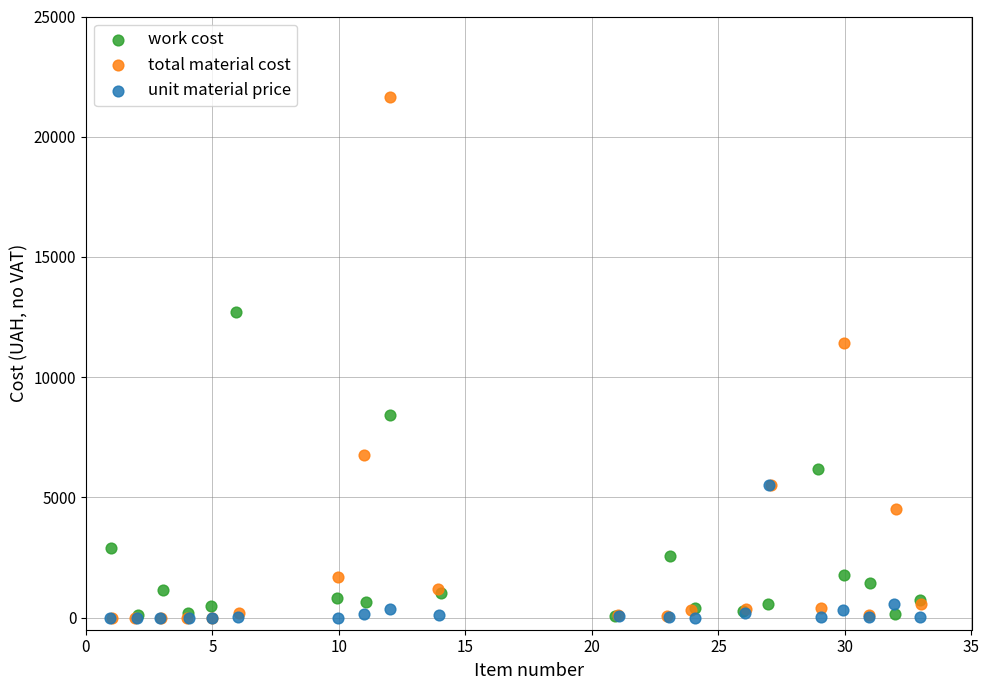

Which series has the largest Y range (max minus min)?

total material cost